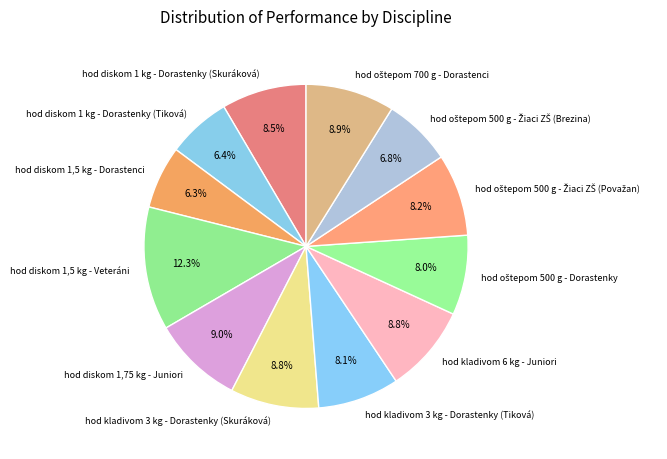

What is the largest slice in the pie chart?

hod diskom 1,5 kg - Veteráni